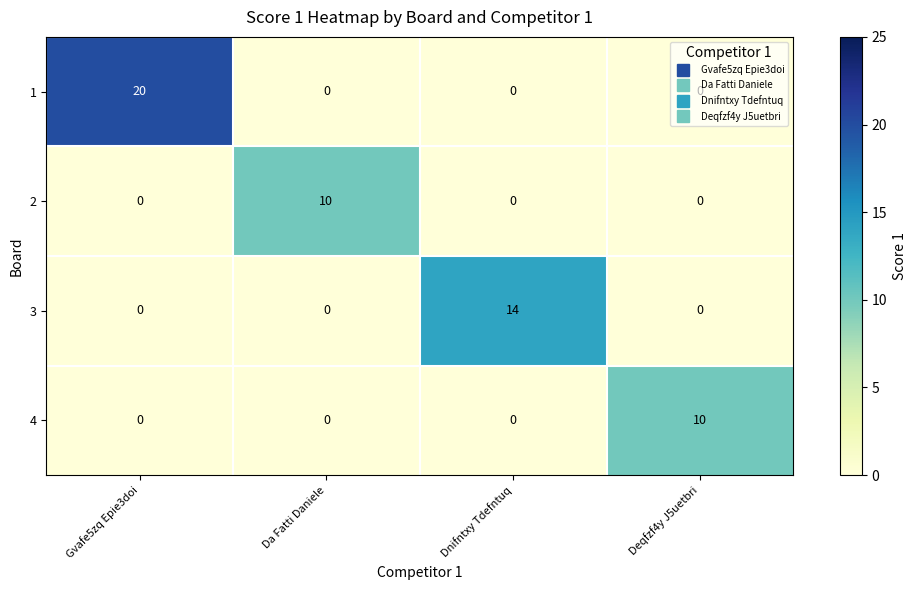

Is it true that 3 equals 7 at Dnifntxy Tdefntuq?

False